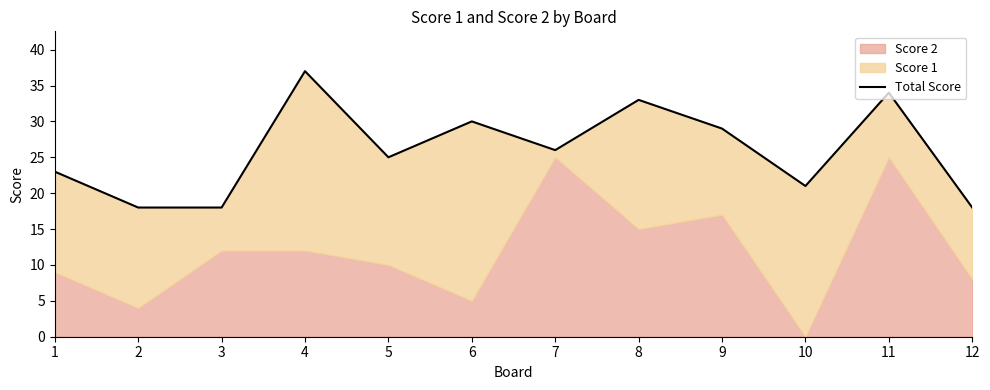

Between 4 and 2, which is larger?

4